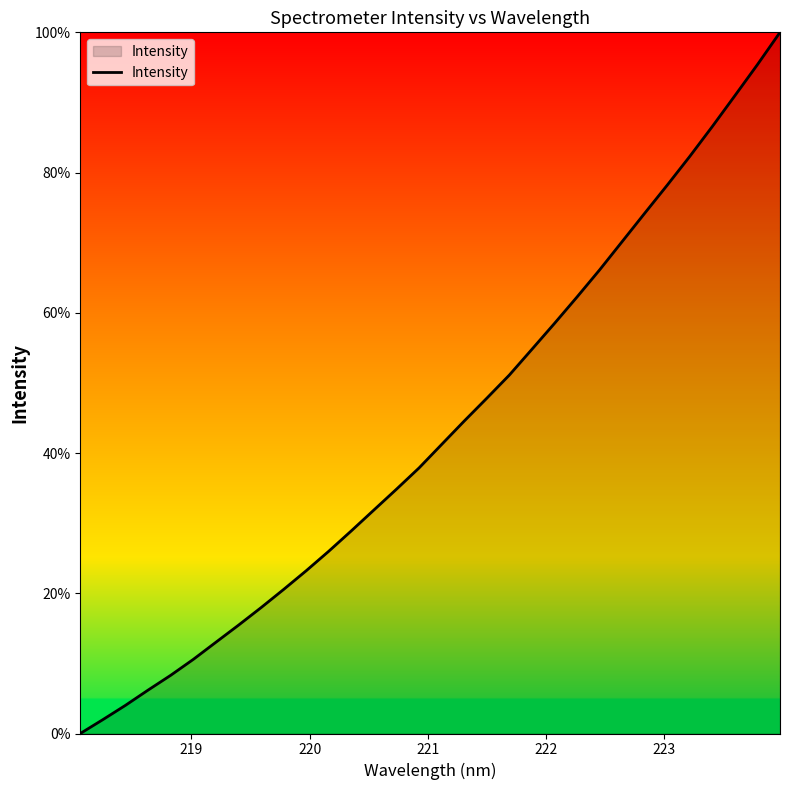

What is the difference between the maximum and minimum values?

100.0